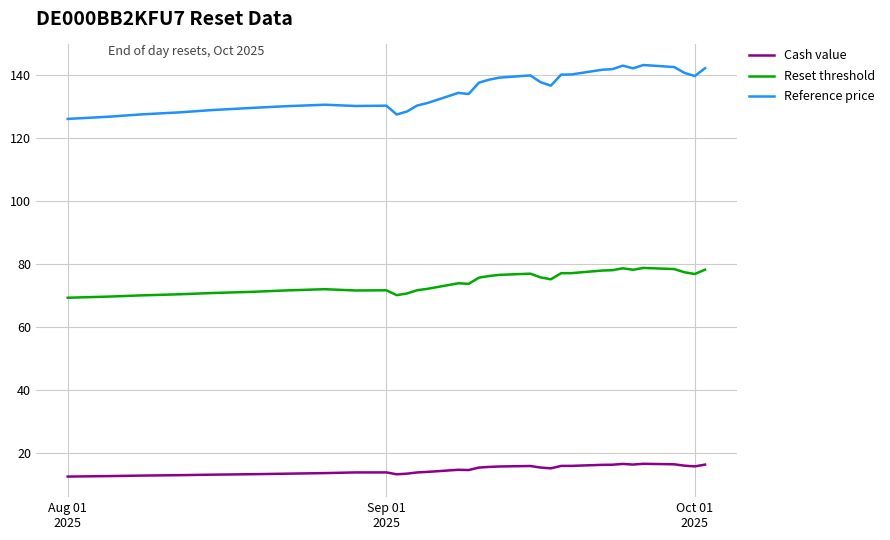

What is the highest value of the Reset threshold series?

78.7